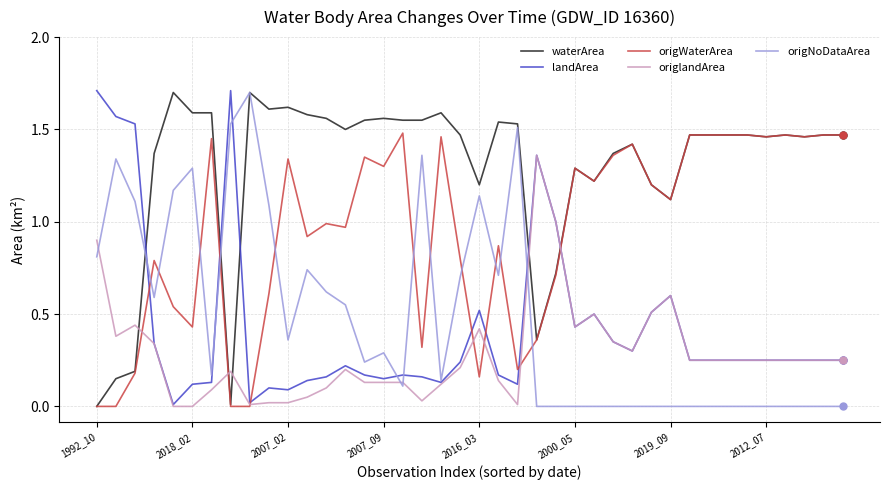

True or false: origWaterArea and origNoDataArea intersect in this chart.

True